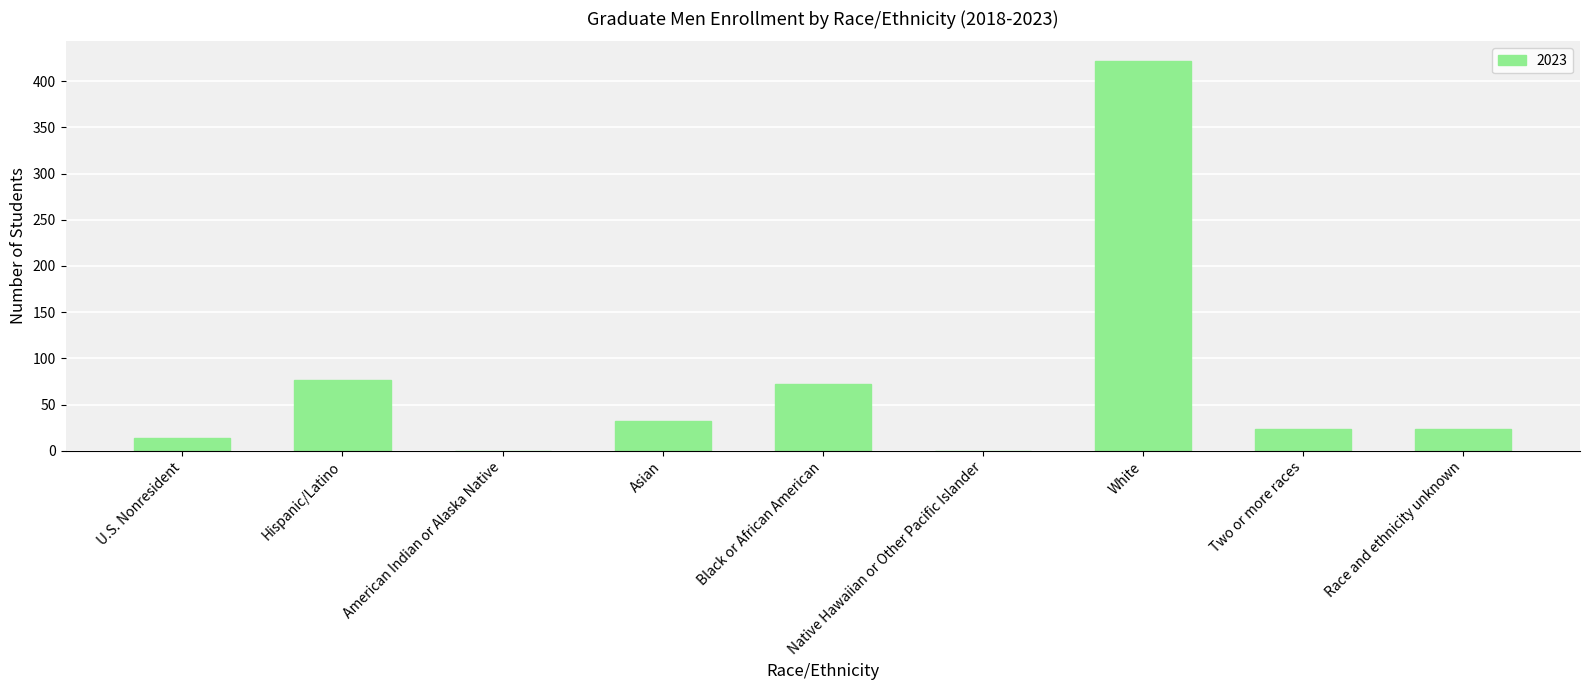

The value at Race and ethnicity unknown is 24. True or false?

True